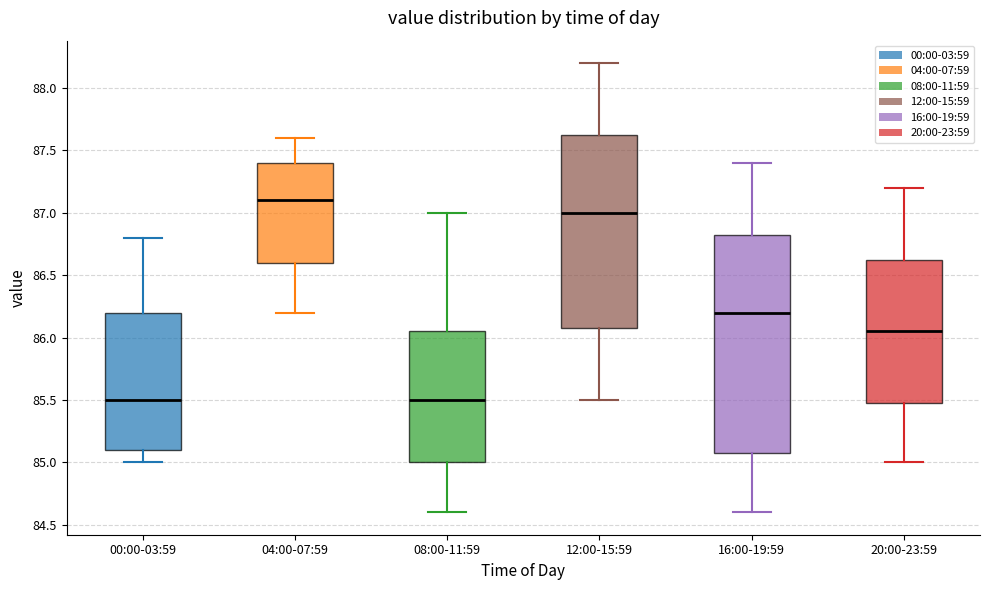

Reading left to right, read every box against the y-axis: the position of its median line, the range the box covers, and the ends of its whiskers. The values are not printed on the chart, so give them approximately, as read against the axis.

00:00-03:59: median 85.50, box 85.10 to 86.20, whiskers 85.00 to 86.80
04:00-07:59: median 87.10, box 86.60 to 87.40, whiskers 86.20 to 87.60
08:00-11:59: median 85.50, box 85.00 to 86.05, whiskers 84.60 to 87.00
12:00-15:59: median 87.00, box 86.10 to 87.65, whiskers 85.50 to 88.20
16:00-19:59: median 86.20, box 85.10 to 86.85, whiskers 84.60 to 87.40
20:00-23:59: median 86.05, box 85.50 to 86.65, whiskers 85.00 to 87.20